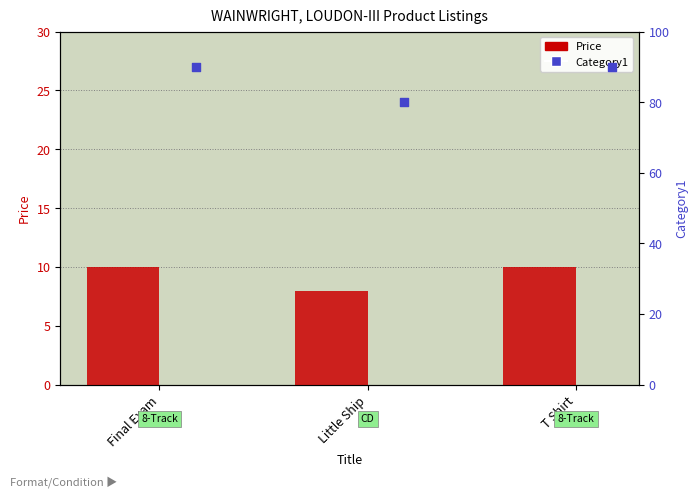

What is the total value across all series at T Shirt?

100.0